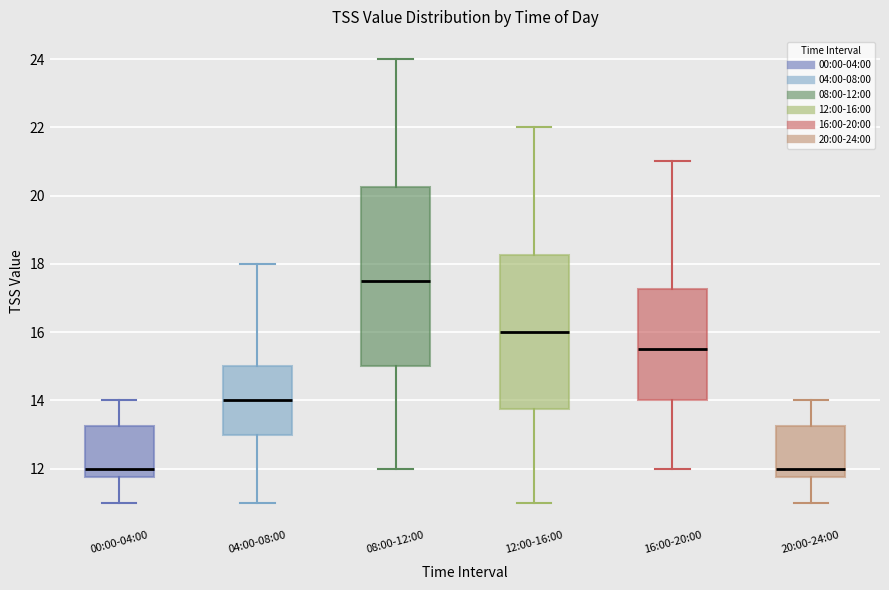

Which box is the tallest, from its lower edge to its upper edge?

08:00-12:00